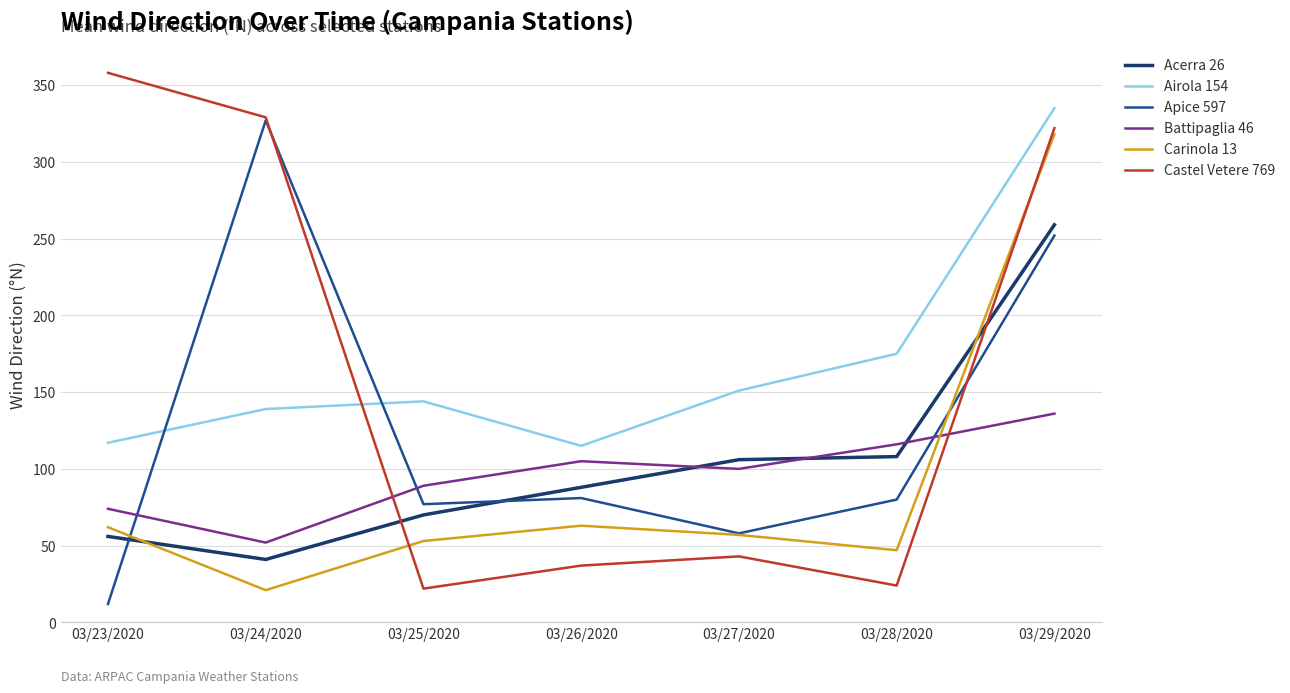

Between 03/28/2020 and 03/29/2020, which series saw the biggest shift?

Castel Vetere 769